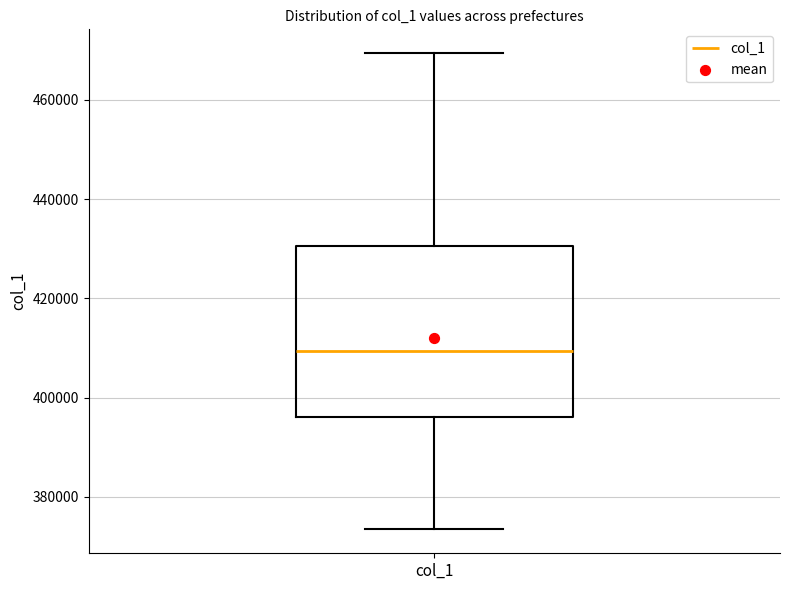

Read this box plot against the y-axis: the position of the median line, the range covered by the box, and the ends of both whiskers. The values are not printed on the chart, so give them approximately, as read against the axis.

median 410000, box 396000 to 430000, whiskers 374000 to 470000